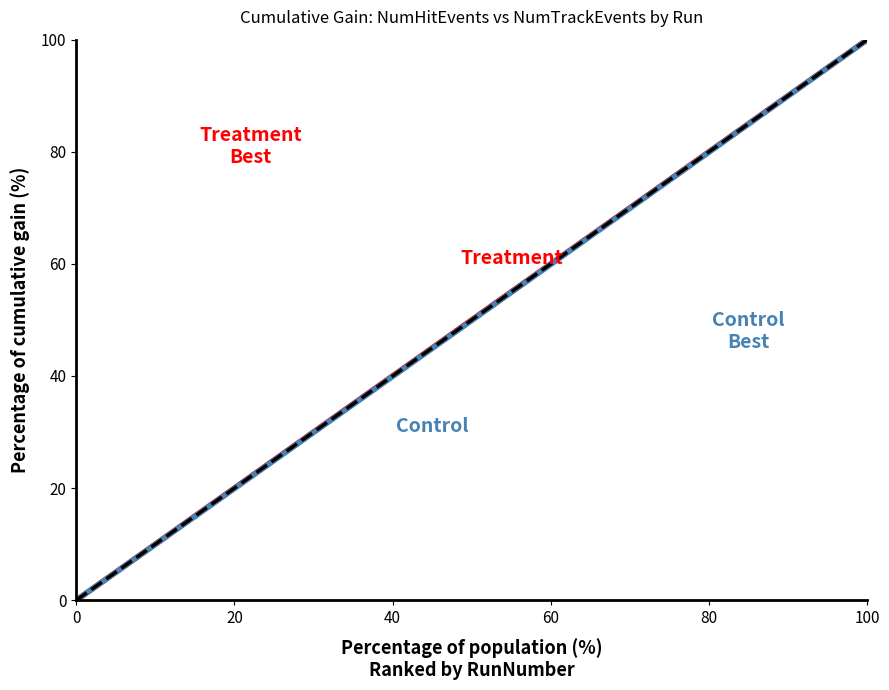

What is the sum of all Treatment values?

1050.4